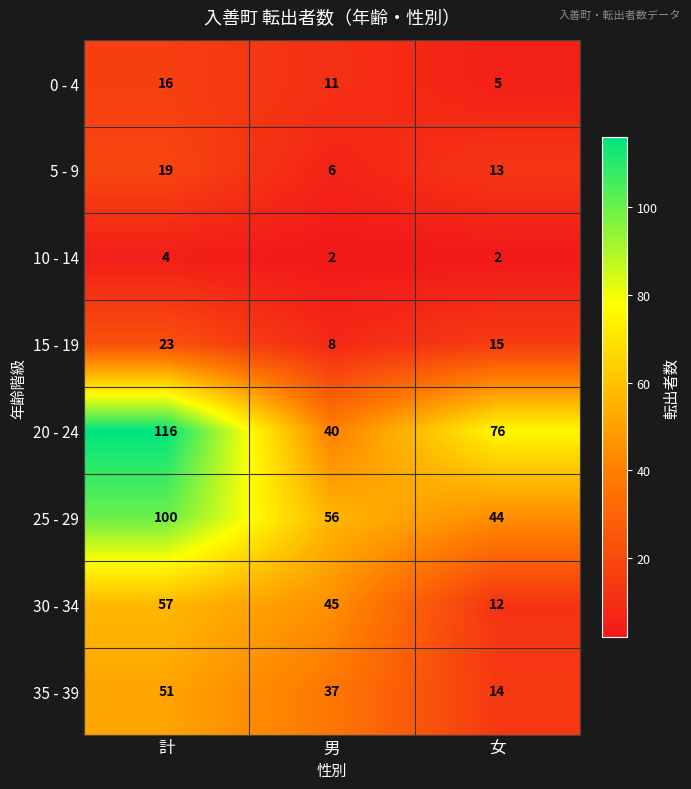

How many categories are shown in the chart?

3